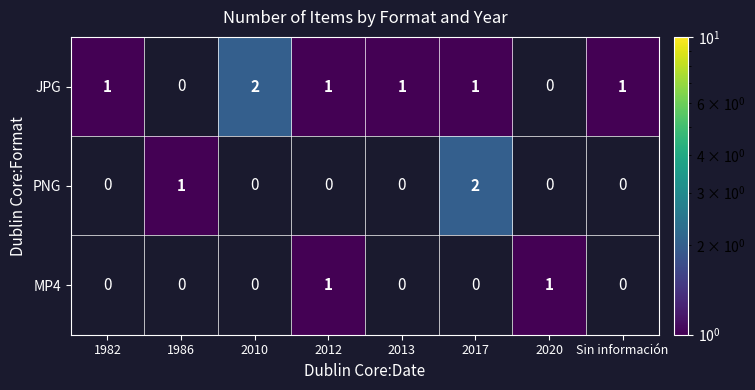

True or false: JPG has a value of 1 at Sin información.

True